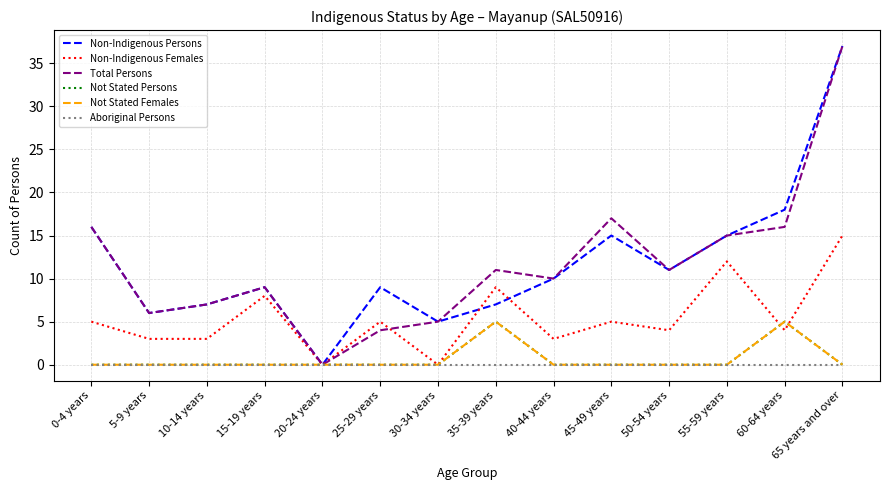

Is this an area chart (filled region under the line)?

No